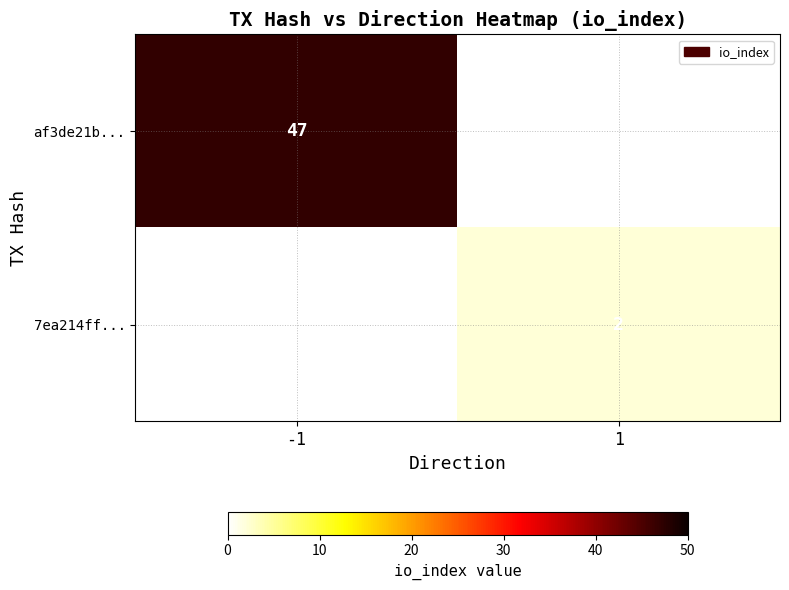

The 7ea214ff... series shows 1 at 1. True or false?

False